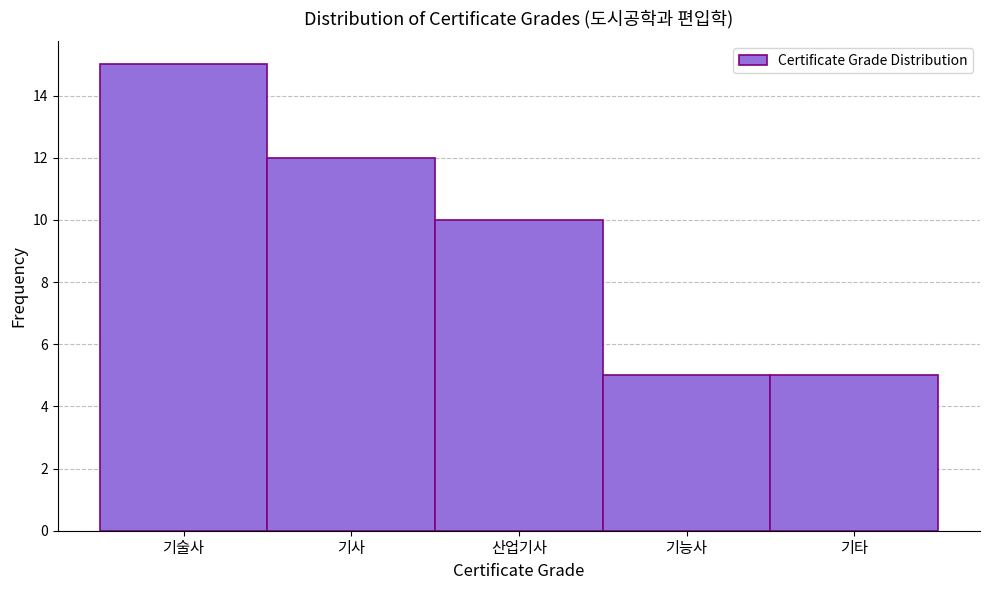

Reading right to left, transcribe all the data shown in this chart.

기타=5	기능사=5	산업기사=10	기사=12	기술사=15